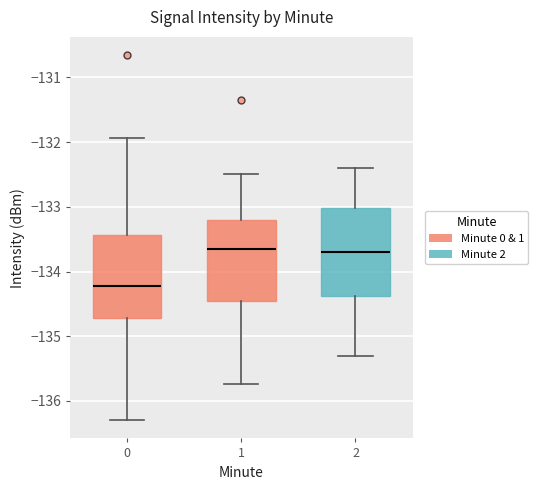

Reading left to right, transcribe this box plot: for each box, give where its median line is, the range the box spans, and where its two whiskers end, as read against the y-axis. The values are not printed on the chart, so give them approximately, as read against the axis.

0: median -134.2, box -134.7 to -133.4, whiskers -136.3 to -131.9
1: median -133.6, box -134.4 to -133.2, whiskers -135.7 to -132.5
2: median -133.7, box -134.4 to -133.0, whiskers -135.3 to -132.4